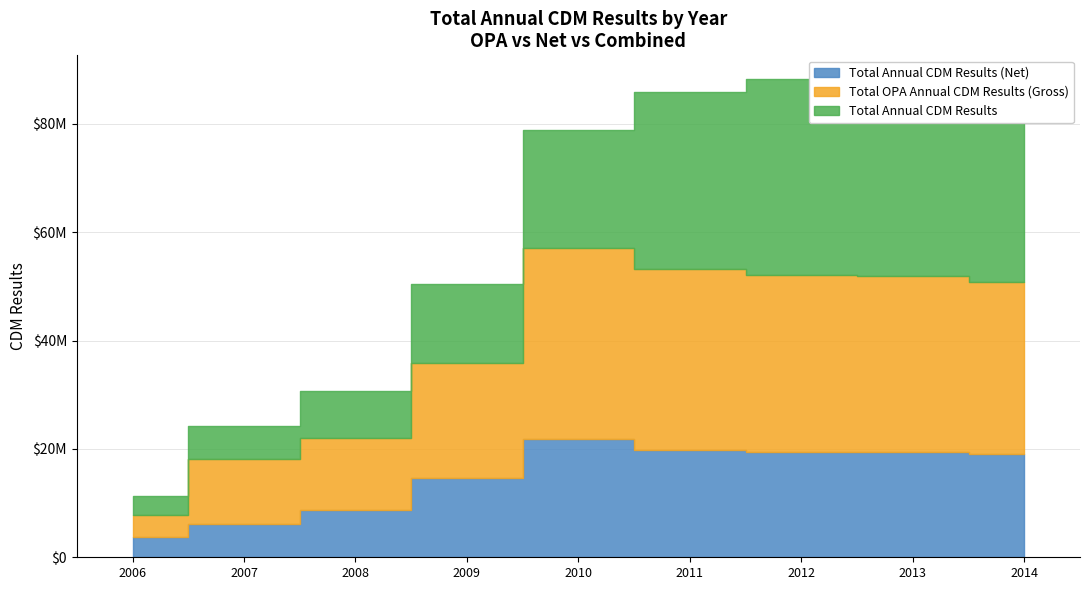

What is the difference between the second highest and minimum values in the Total Annual CDM Results (Net) series?

16141841.3